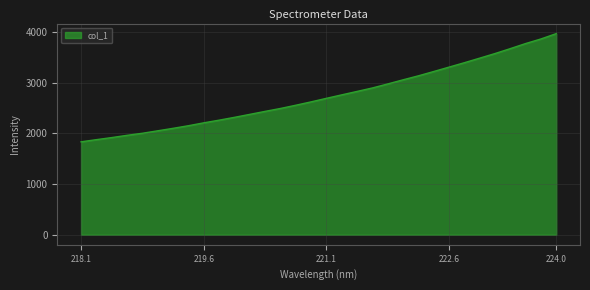

What is the maximum value shown in the chart?

3967.8